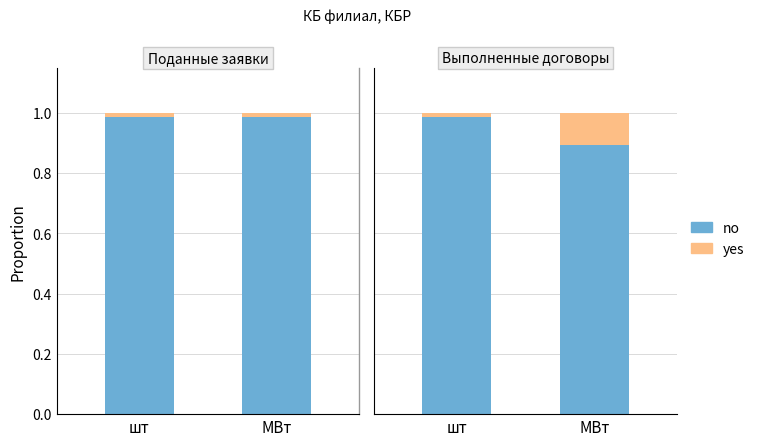

What is the label of the 1st bar from the left?

шт